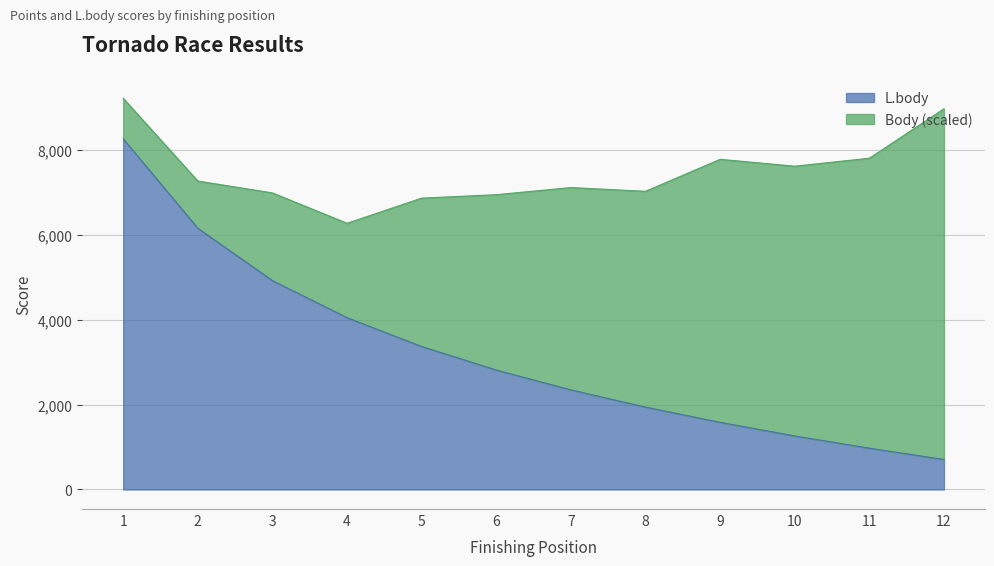

True or false: the data shows 999 at 7.

False